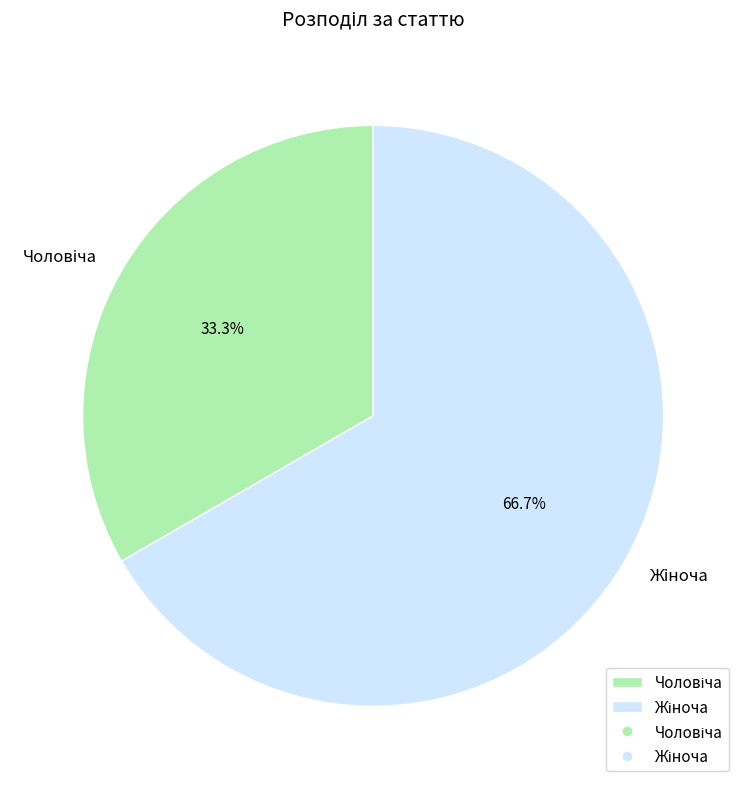

How many segments does this pie chart have?

2